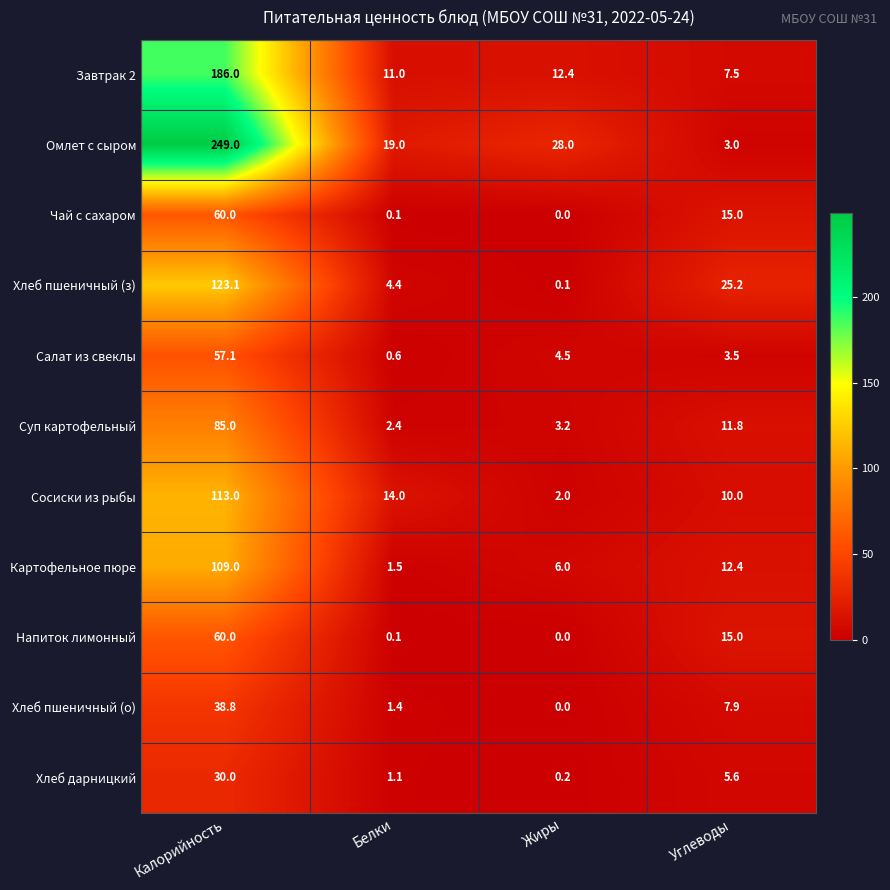

How many categories are shown in the chart?

4